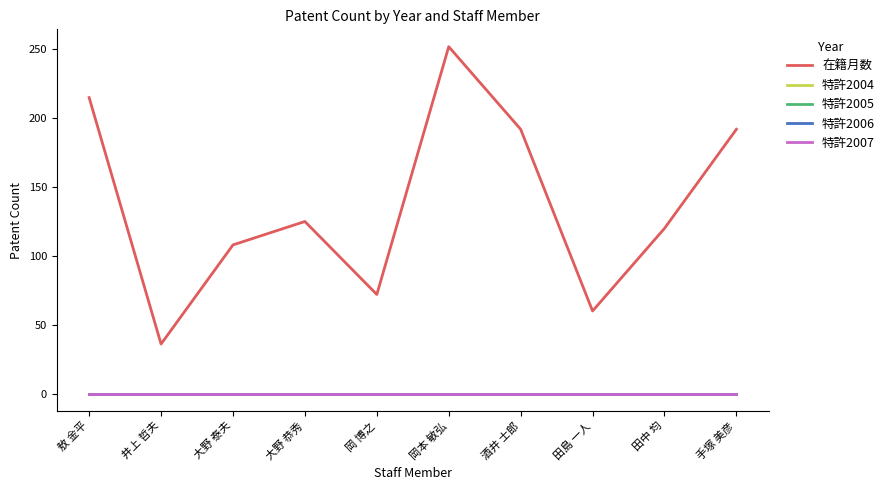

At which category is the sum across all series the highest?

岡本 敏弘